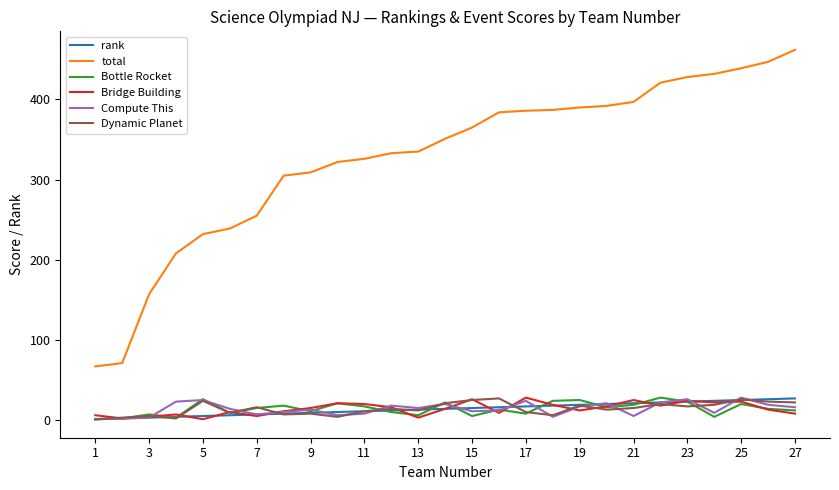

Which series has the largest total across all categories?

total